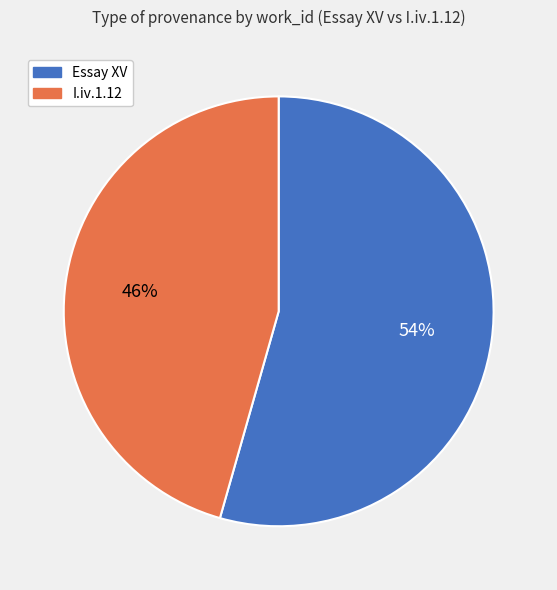

Count the number of slices in the pie.

2